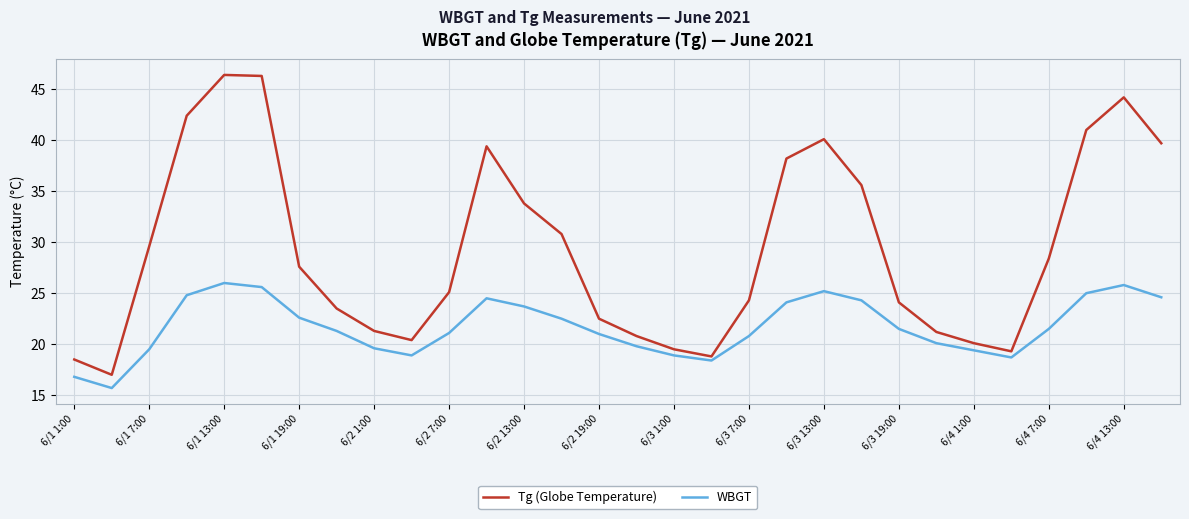

Which series has the largest range (max minus min)?

Tg (Globe Temperature)